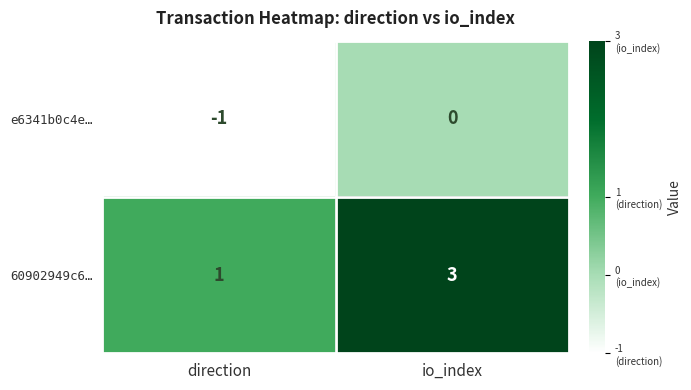

At which category does the chart reach its peak across all series?

io_index